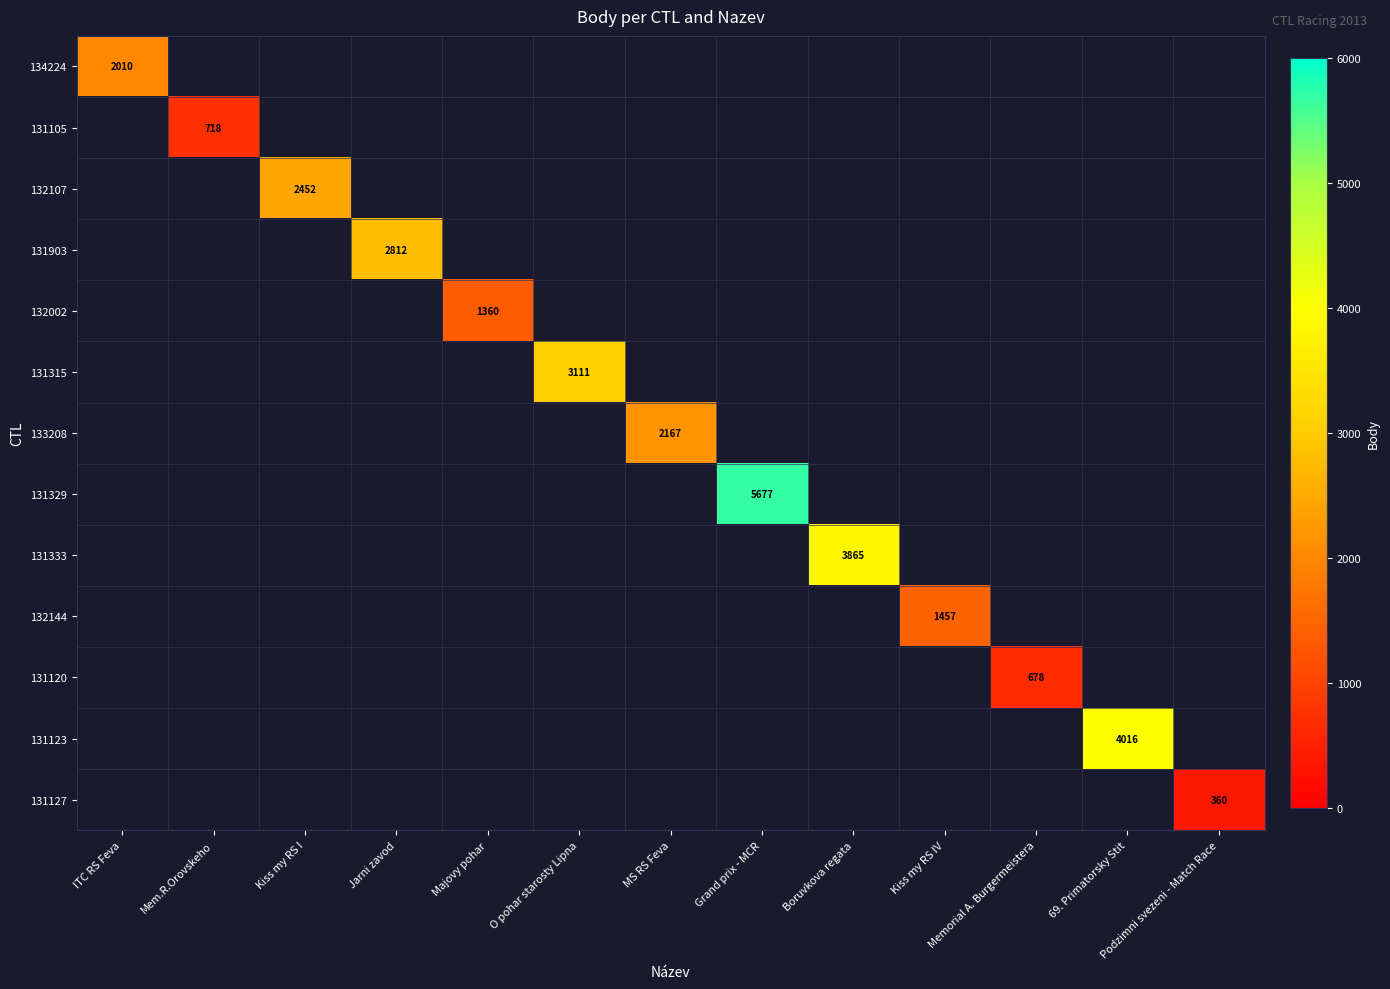

Count the number of data series in this chart.

13